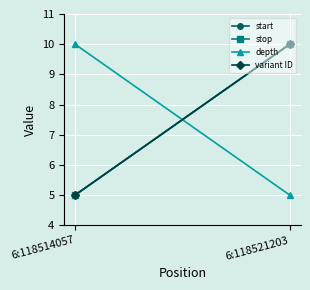

Which label corresponds to the largest value in the chart?

6:118521203